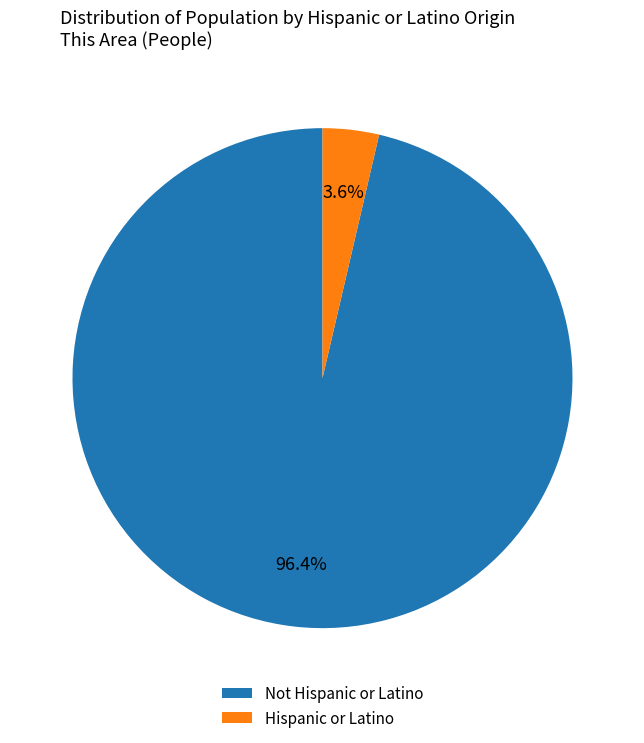

To the nearest percent, what percentage of the pie is Not Hispanic or Latino?

96%